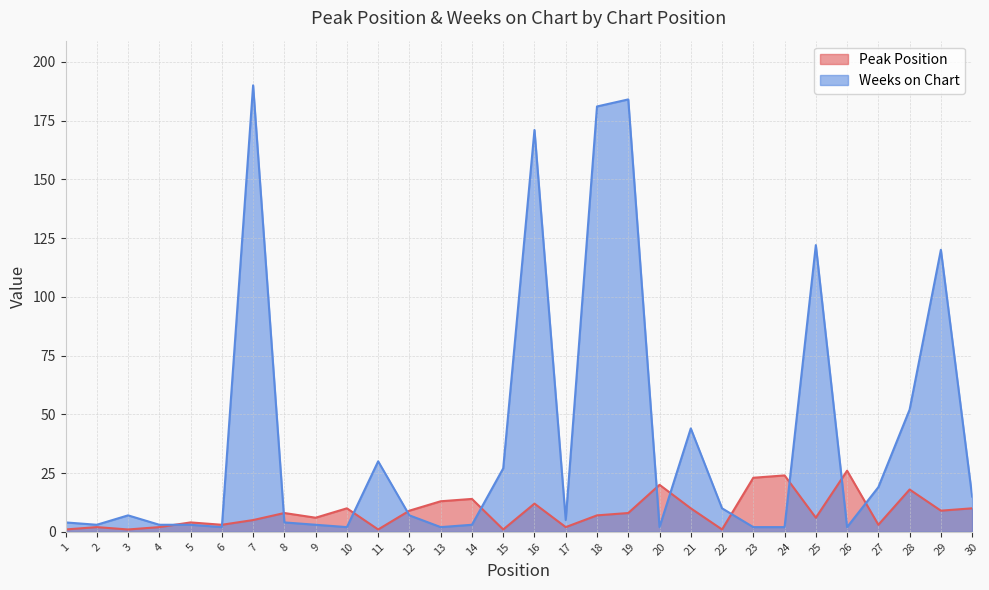

What is the difference between the Peak Position values at 10 and 24?

14